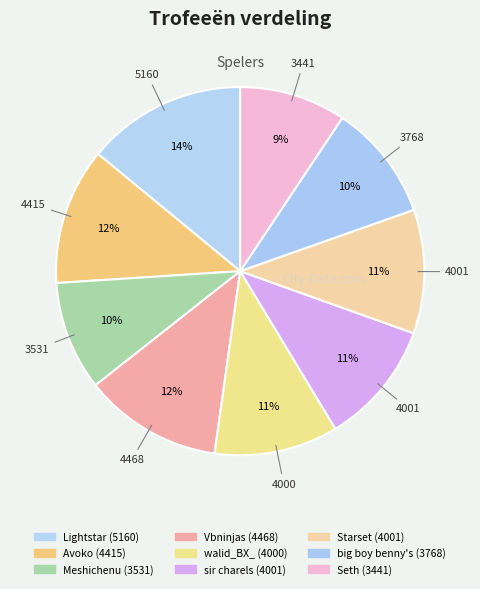

What is the smallest slice in the pie chart?

9